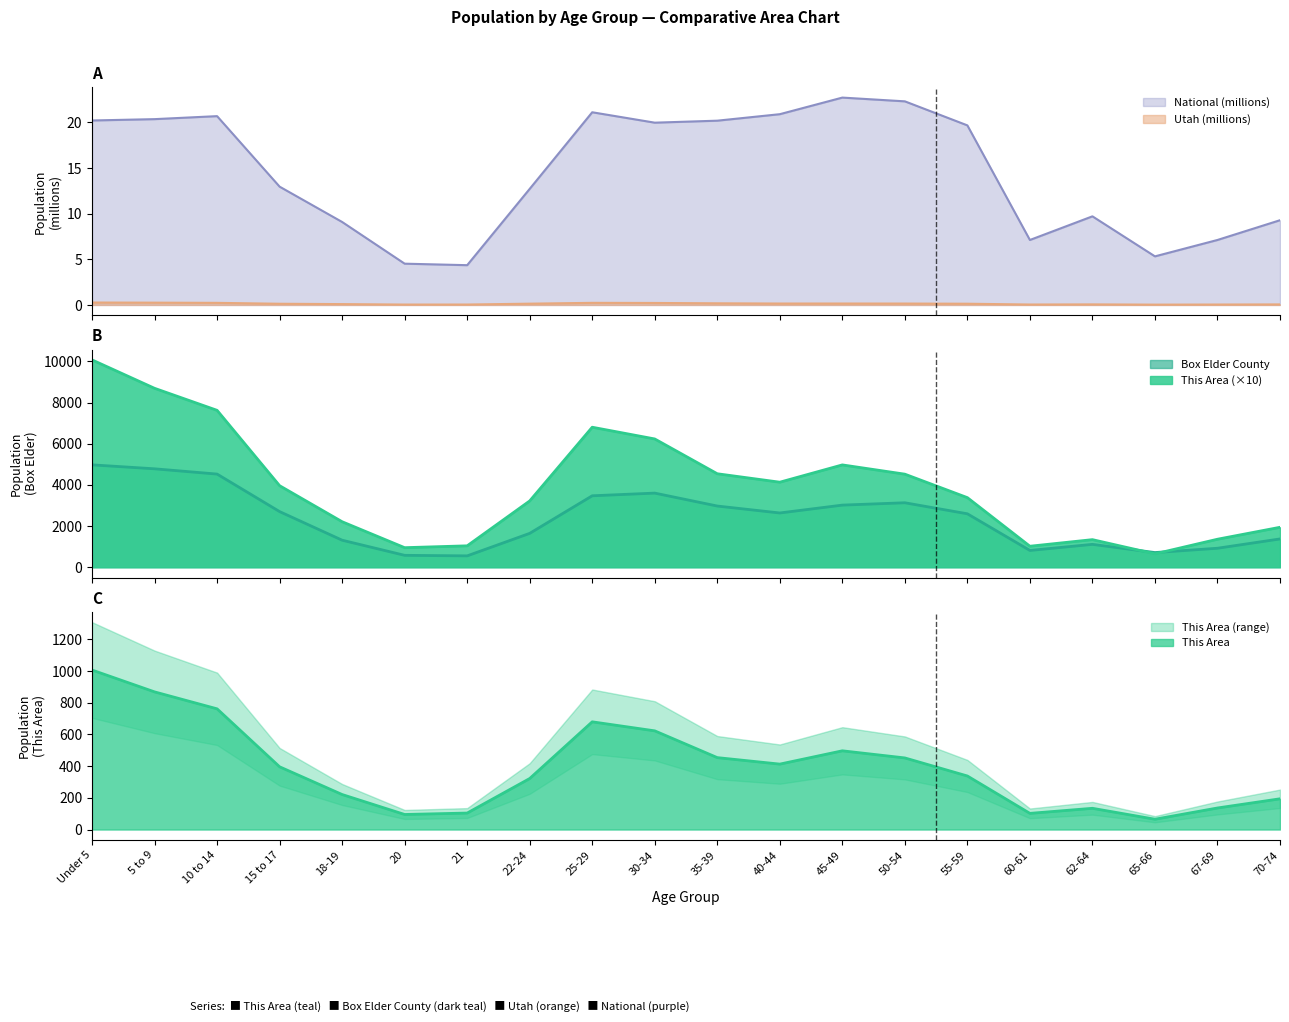

Is it true that Box Elder County equals 2972.0 at 35-39?

True